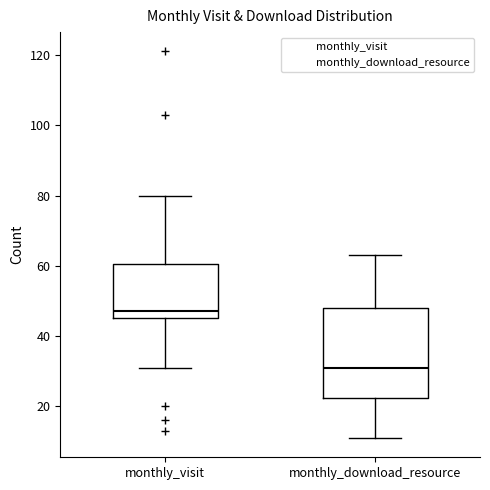

Reading left to right, transcribe this box plot: for each box, give where its median line is, the range the box spans, and where its two whiskers end, as read against the y-axis. The values are not printed on the chart, so give them approximately, as read against the axis.

monthly_visit: median 48, box 46 to 60, whiskers 32 to 80
monthly_download_resource: median 32, box 22 to 48, whiskers 12 to 64